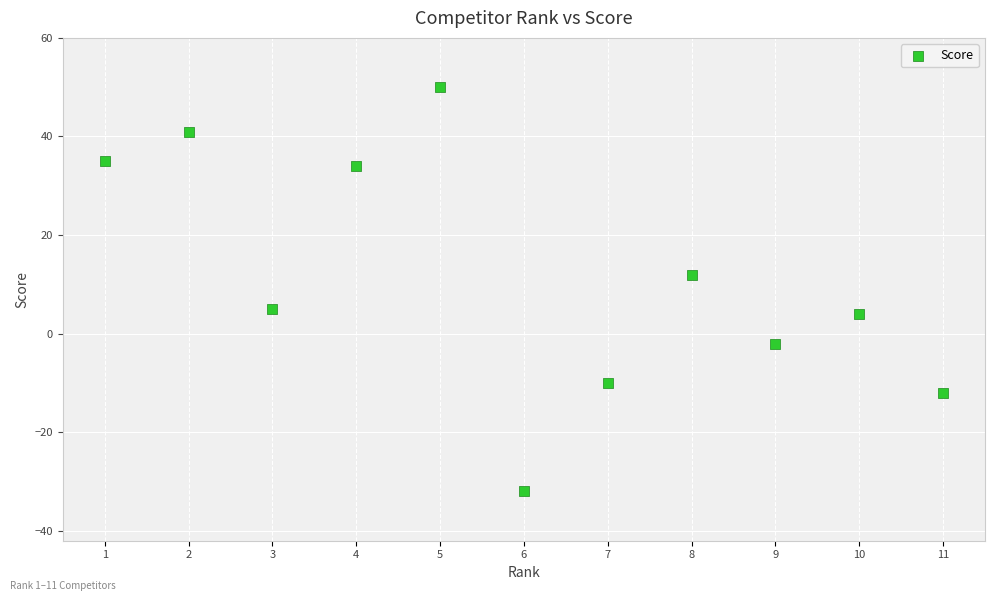

What is the range of X values (max minus min)?

10